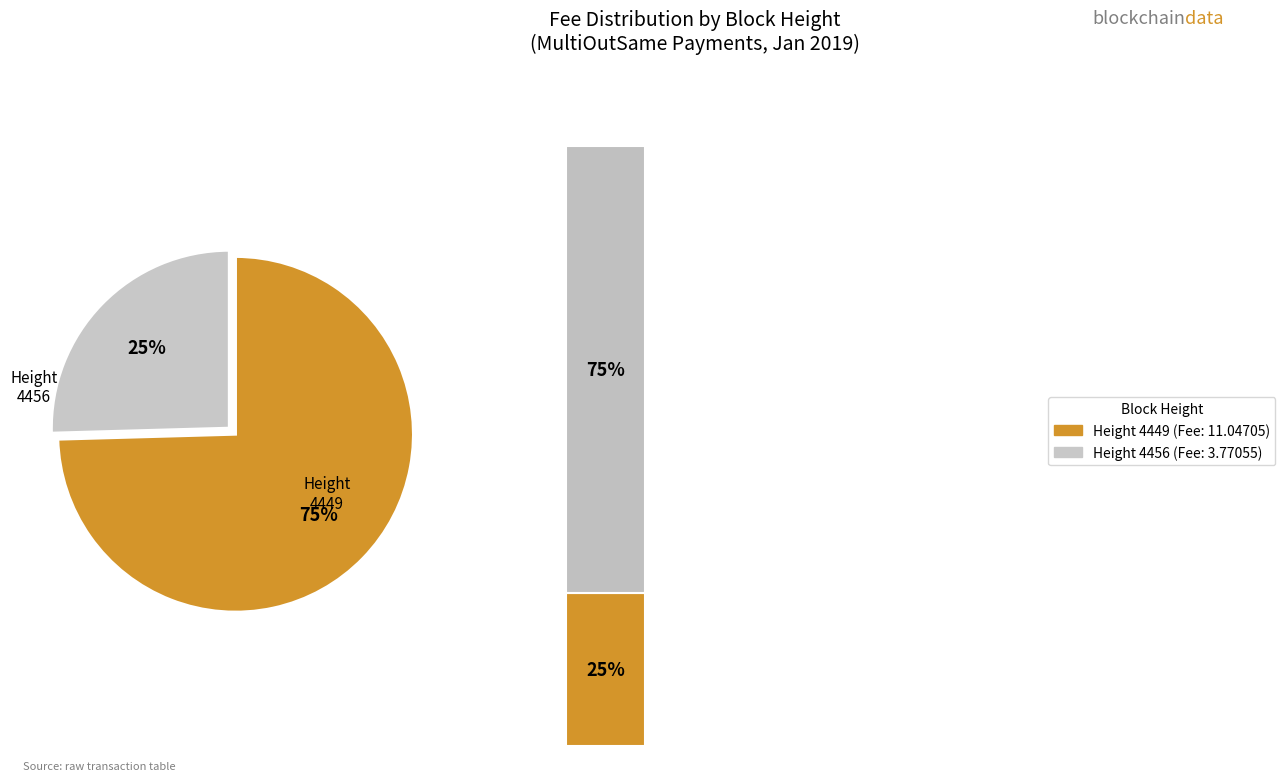

Count the number of slices in the pie.

2